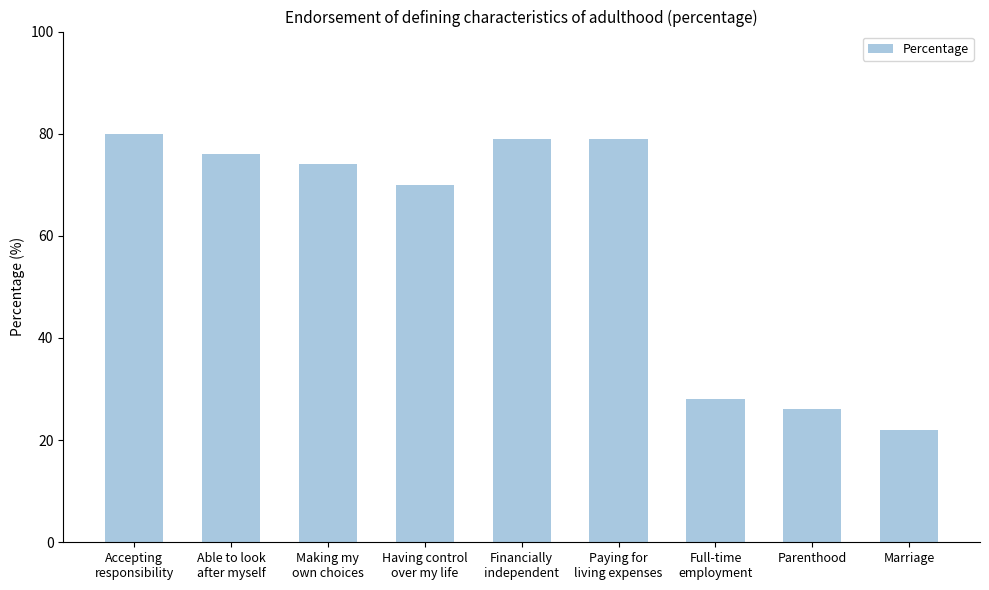

Which label corresponds to the smallest value in the chart?

Marriage